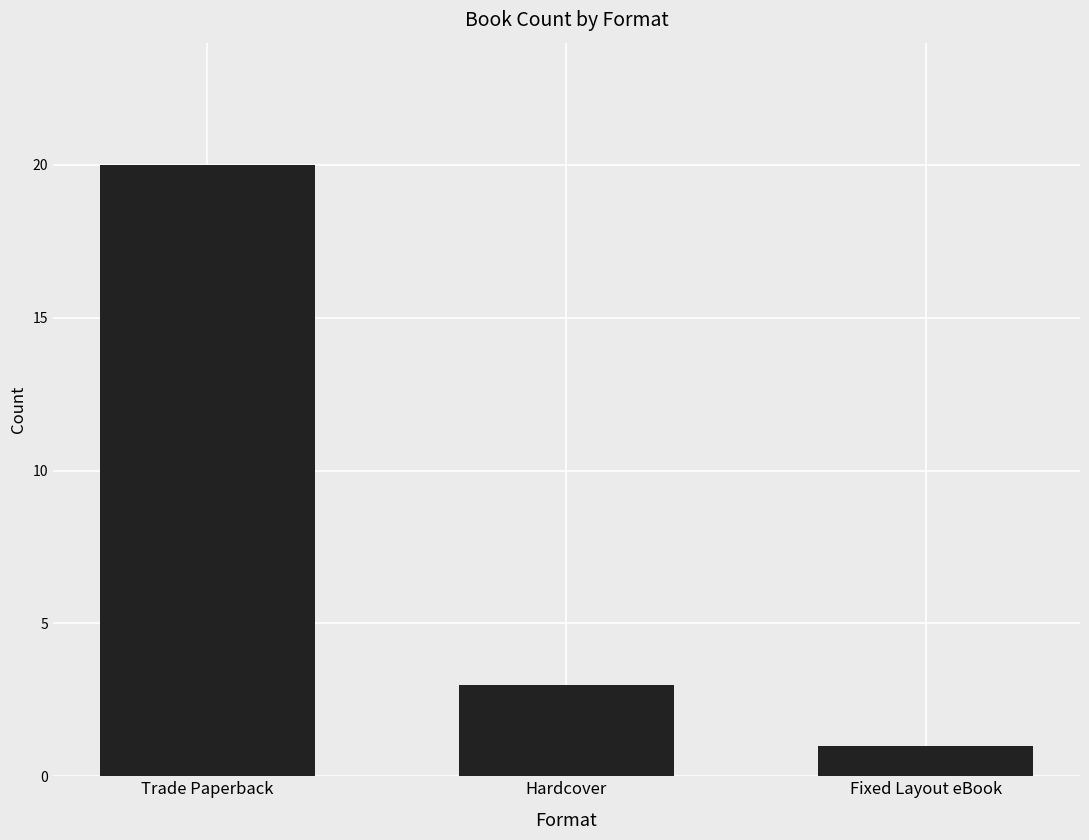

How many series are shown in this chart?

1